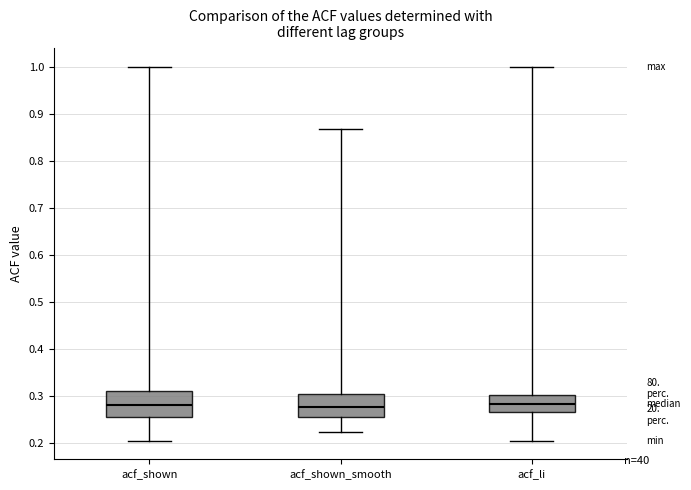

Reading left to right, read every box against the y-axis: the position of its median line, the range the box covers, and the ends of its whiskers. The values are not printed on the chart, so give them approximately, as read against the axis.

acf_shown: median 0.28, box 0.26 to 0.31, whiskers 0.20 to 1.00
acf_shown_smooth: median 0.28, box 0.25 to 0.30, whiskers 0.22 to 0.87
acf_li: median 0.28, box 0.26 to 0.30, whiskers 0.20 to 1.00